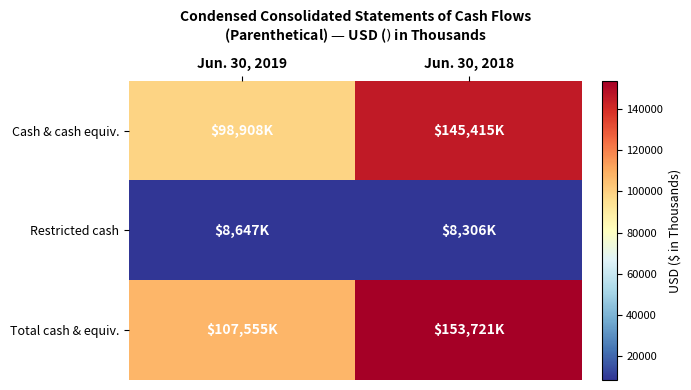

At which category is the sum across all series the highest?

Jun. 30, 2018